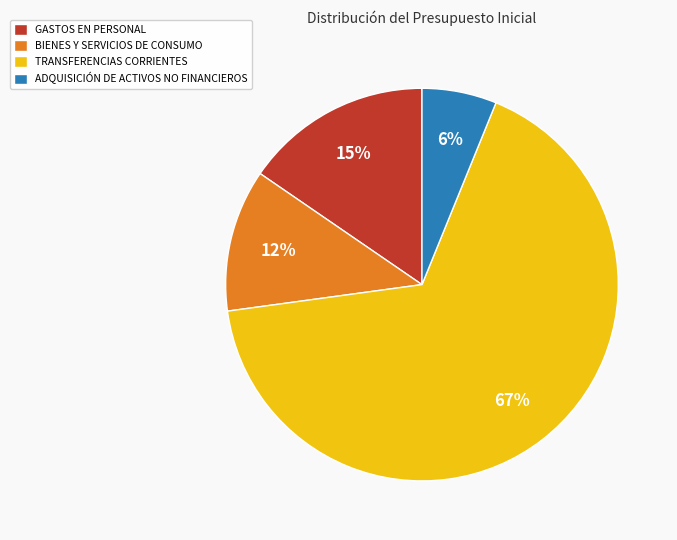

What is the largest slice in the pie chart?

TRANSFERENCIAS CORRIENTES